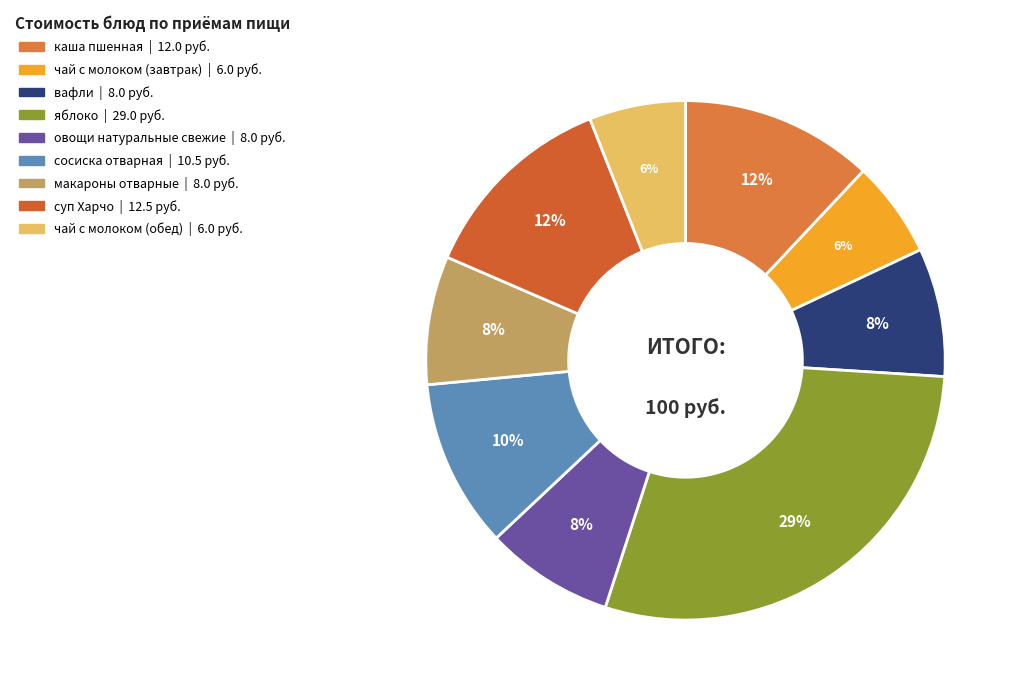

To the nearest percent, what is the difference between the овощи натуральные свежие and сосиска отварная slice percentages?

2%